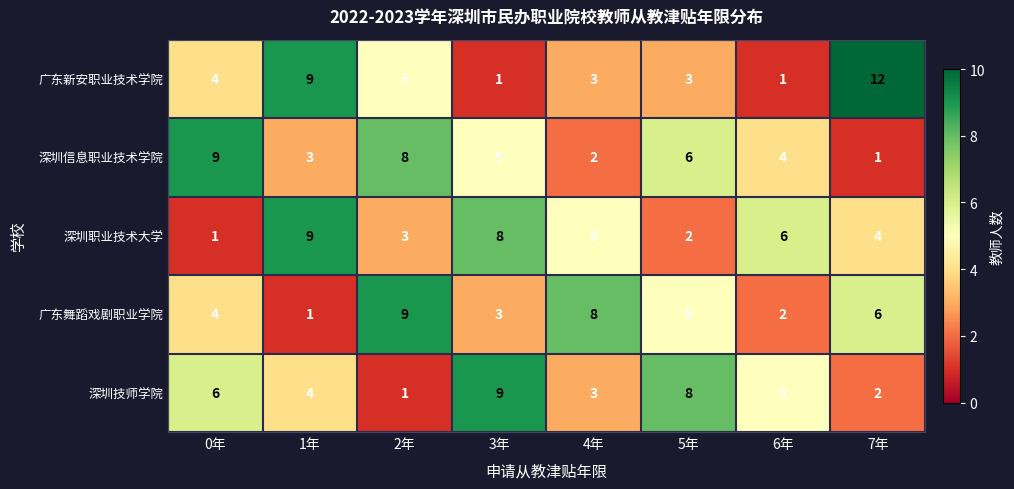

At which label is 深圳信息职业技术学院 closest to 5?

3年